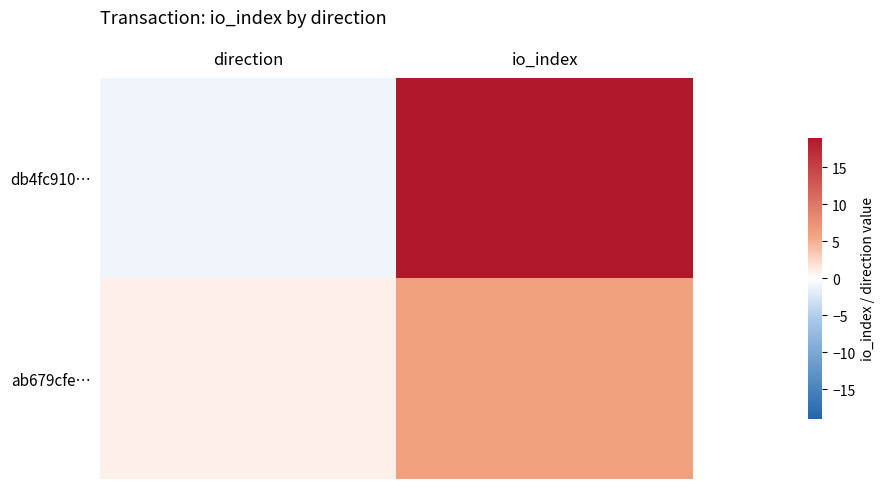

Reading right to left, transcribe all the data shown in this chart.

db4fc910…: io_index=19	direction=-1
ab679cfe…: io_index=6	direction=1